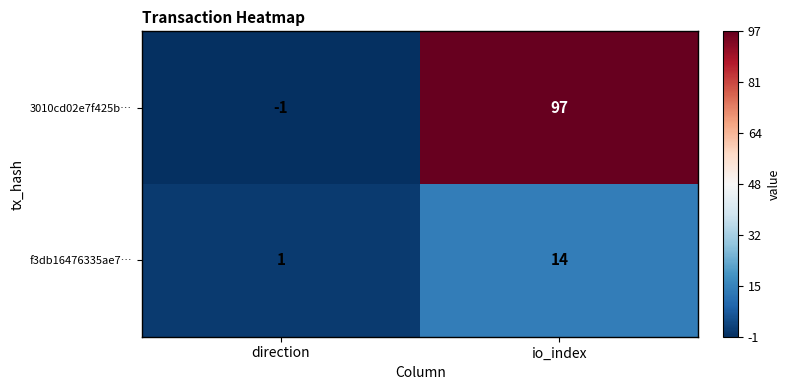

What value does the f3db16476335ae7… series have at io_index, to the nearest 5?

15